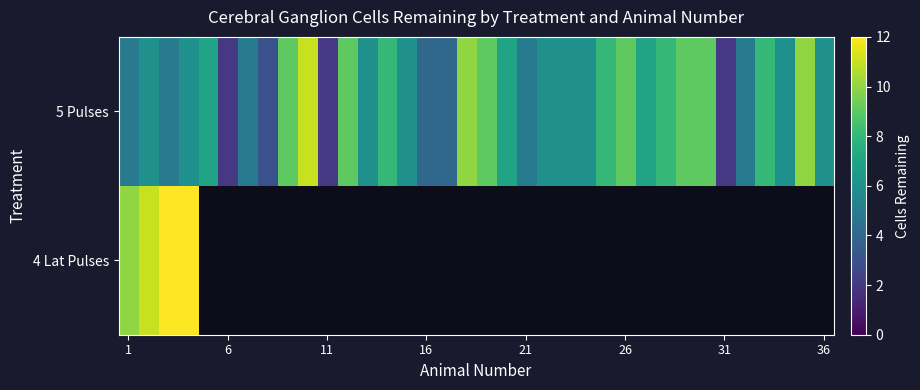

Is it true that 4 Lat Pulses equals 13.0 at 1?

False